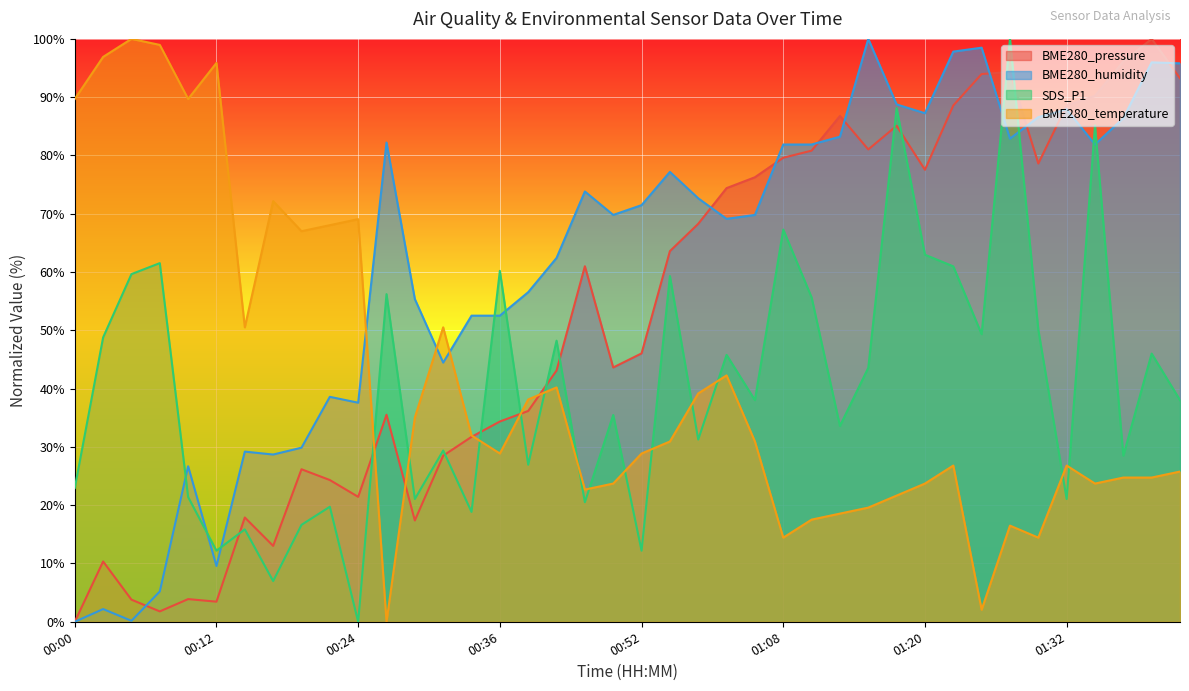

What is the average value of the BME280_pressure series?

52.5